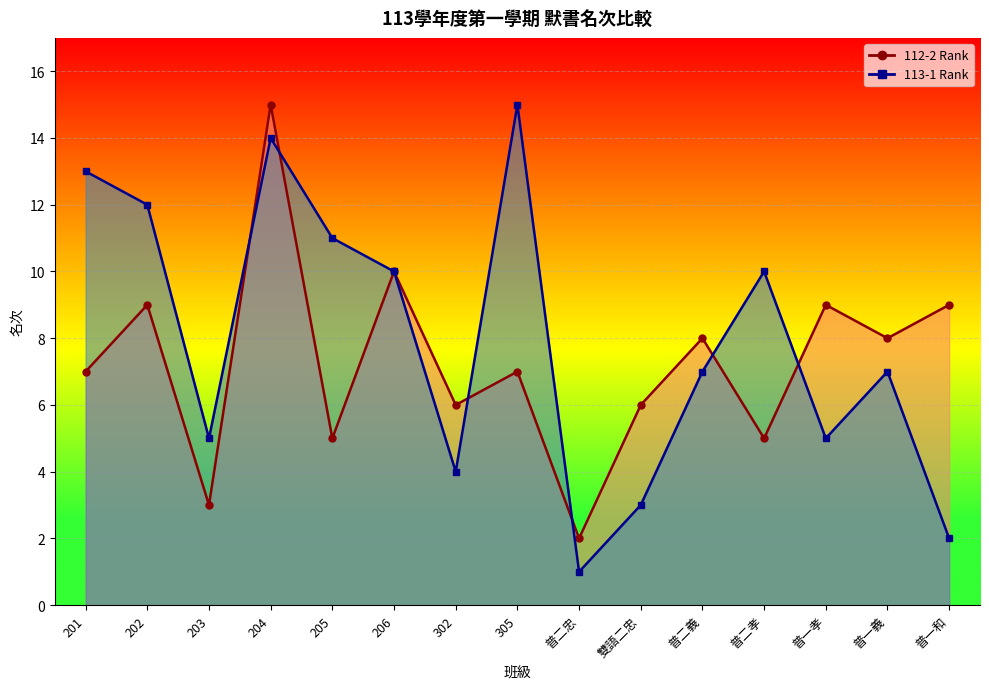

What is the difference between the 112-2 Rank values at 206 and 普一義?

2